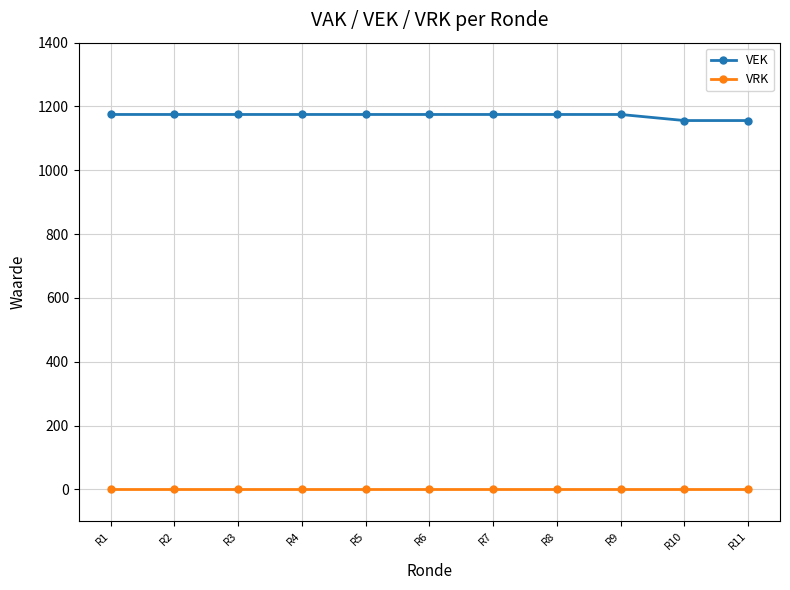

At how many categories does at least one series exceed 1092?

11